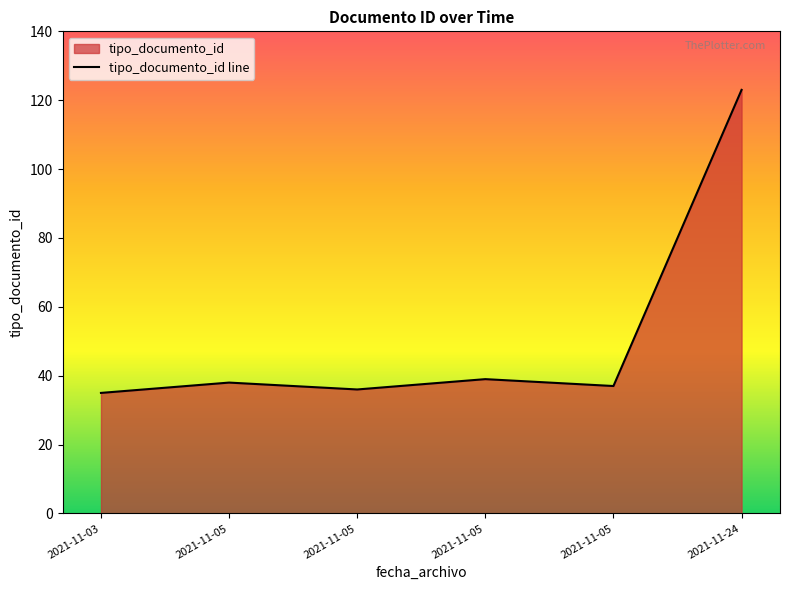

How many lines are shown in the chart?

1